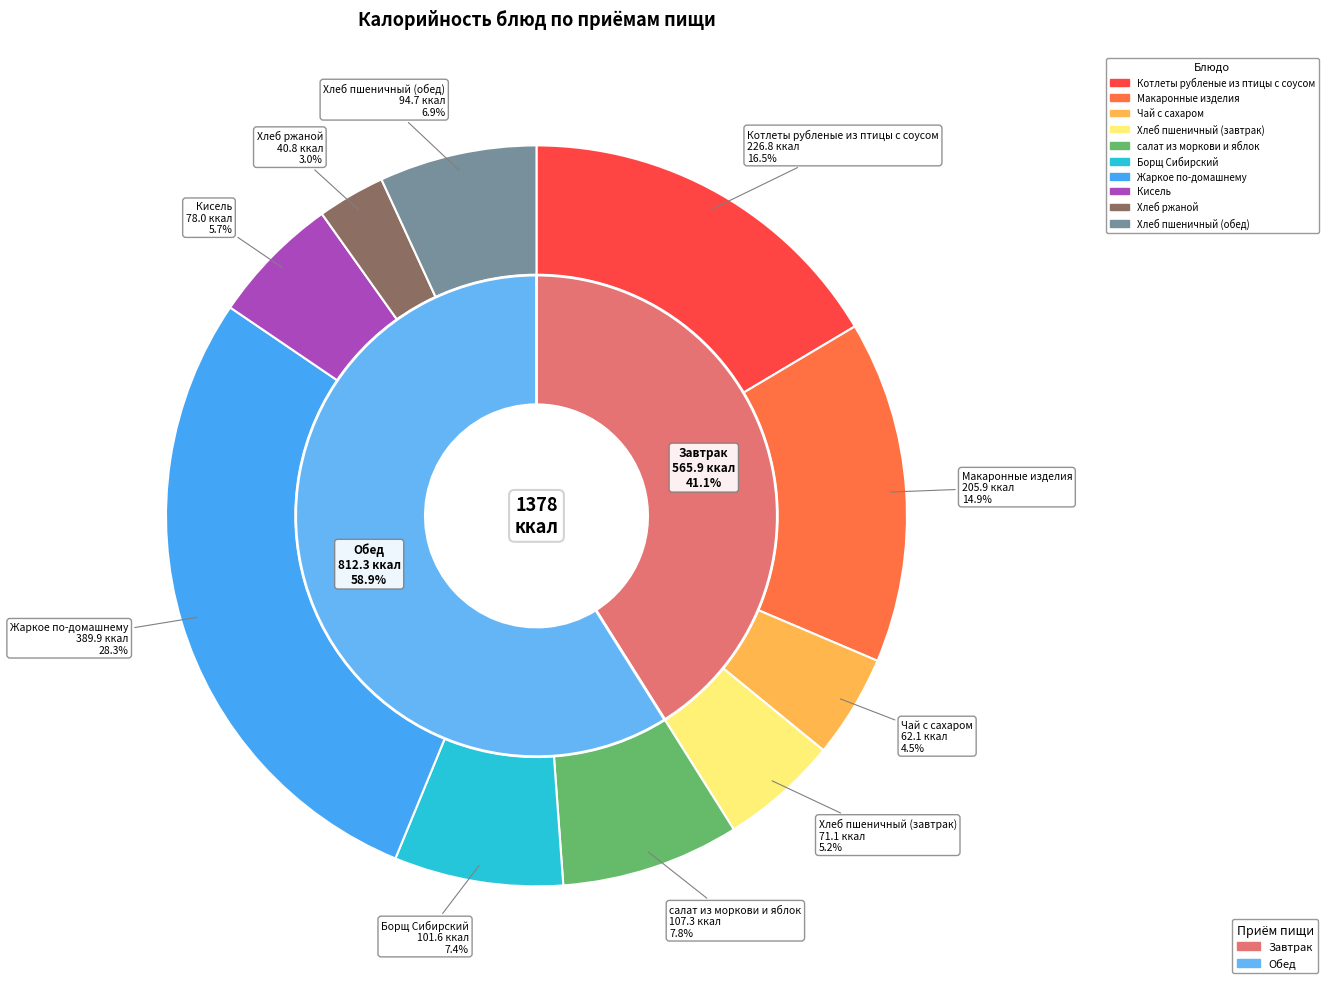

Is it true that Кисель is 6% of the pie?

True